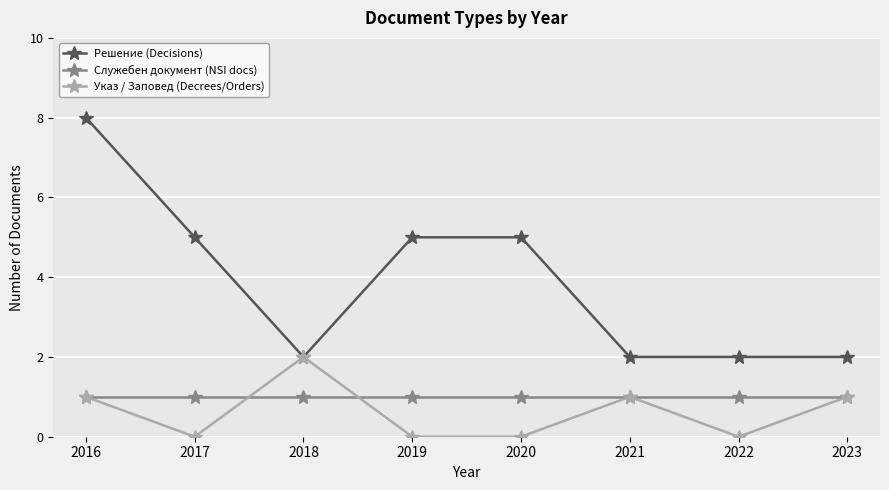

The Служебен документ (NSI docs) series shows 1 at 2017. True or false?

True